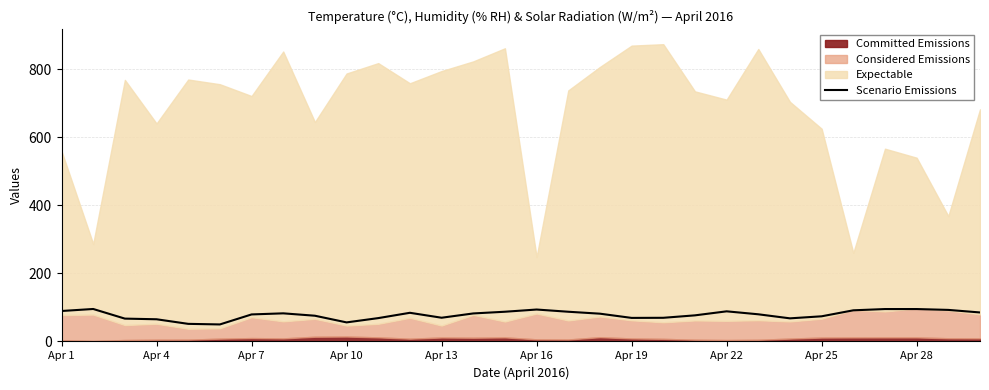

True or false: Scenario Emissions has a value of 73.9 at Apr 25.

True